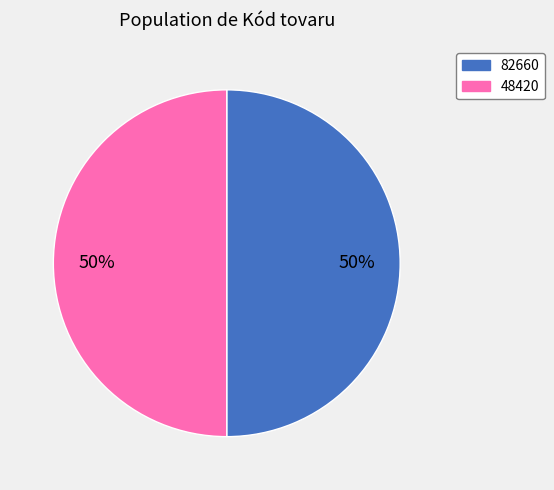

What percentage is the 48420 slice, to the nearest percent?

50%